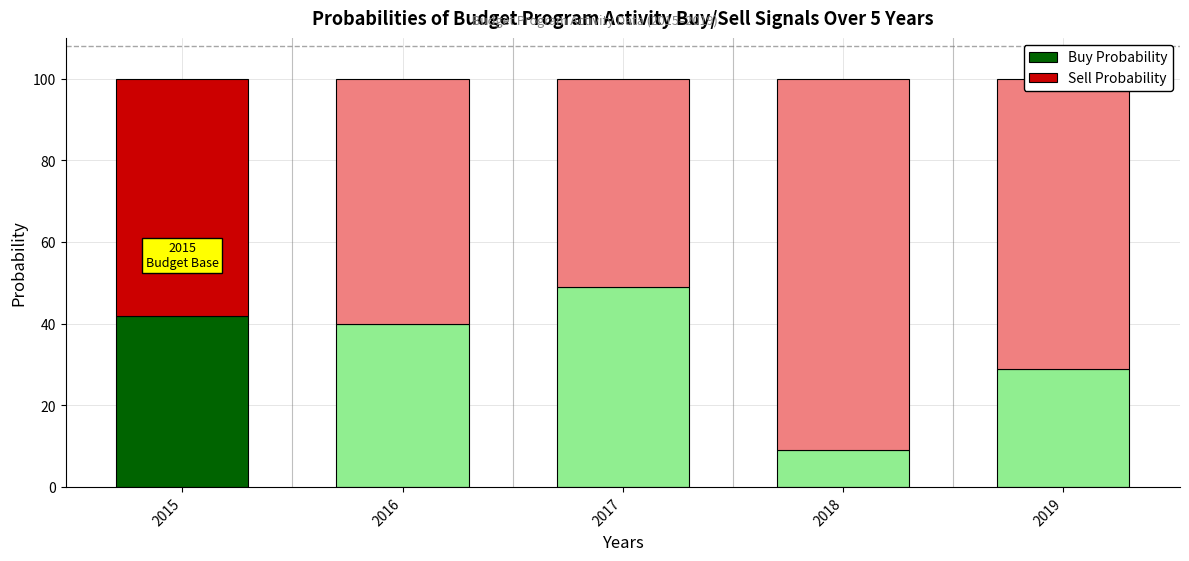

What is the total value across all series at 2018?

100